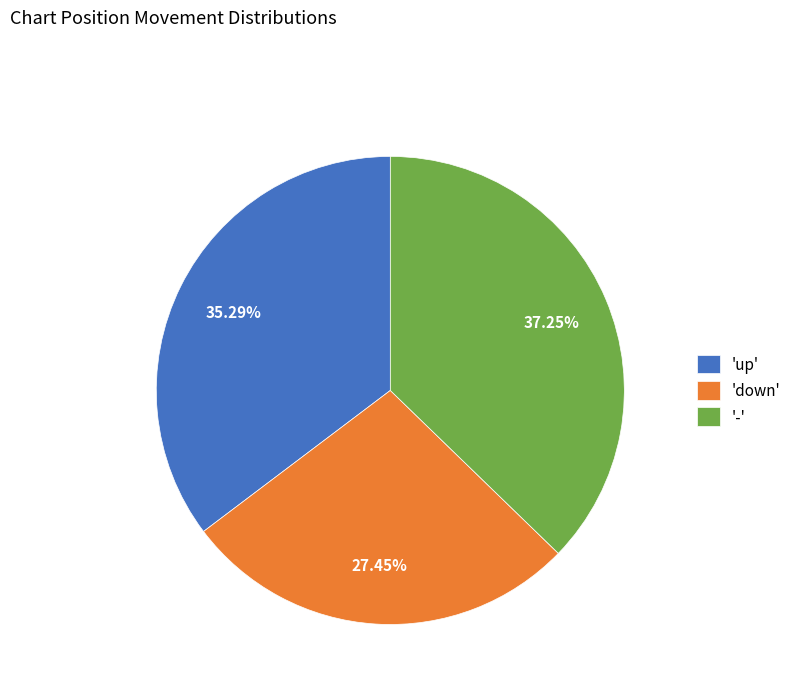

Combined, do 'down' and '-' account for over 50%?

Yes